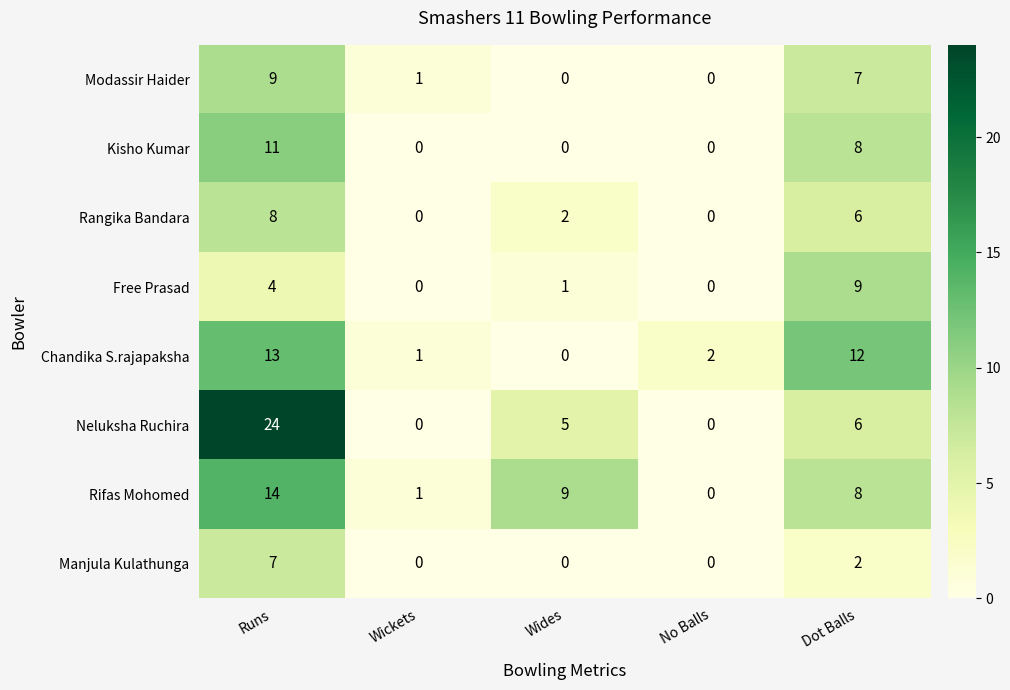

What is the difference between the second highest and minimum values in the Rangika Bandara series?

6